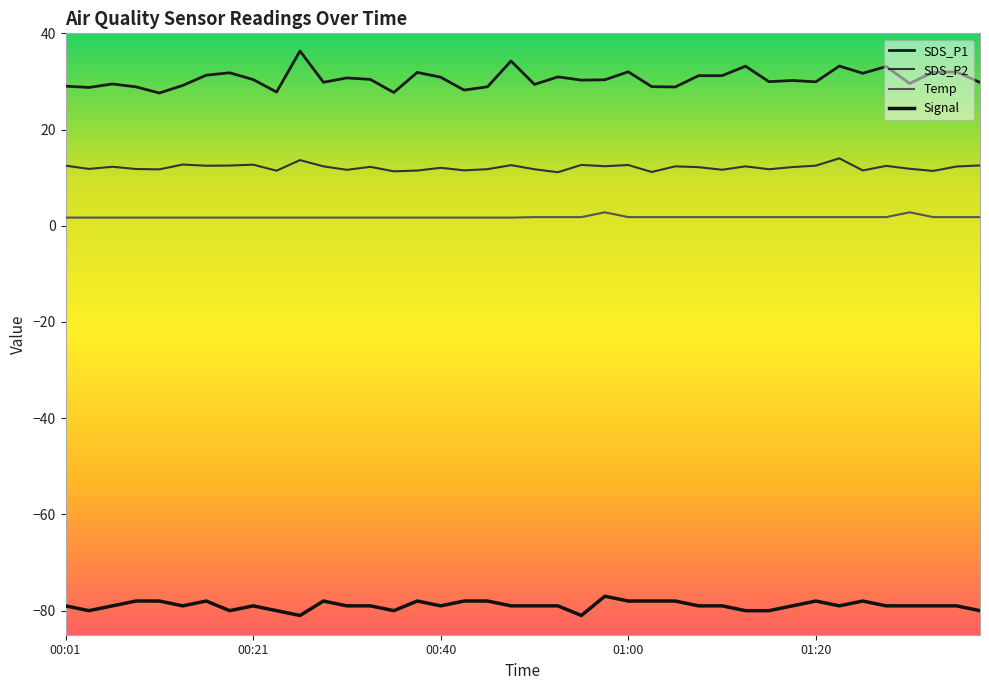

True or false: SDS_P1 and SDS_P2 intersect in this chart.

False